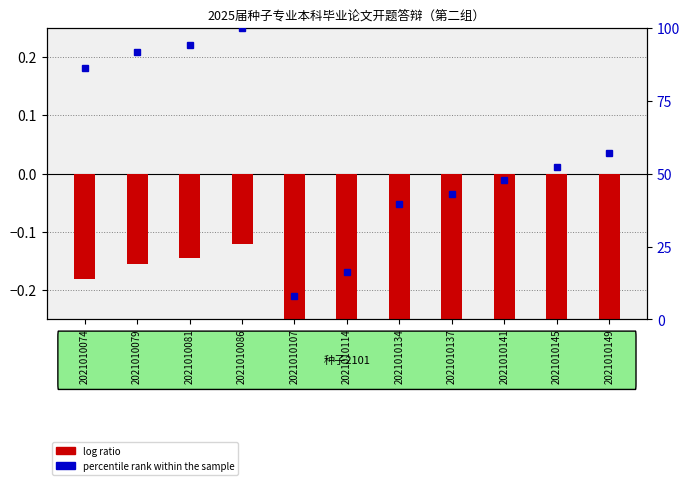

What is the greatest value displayed?

-0.1